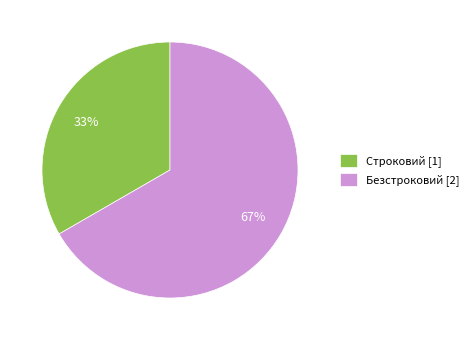

Which slice is the smallest?

Строковий